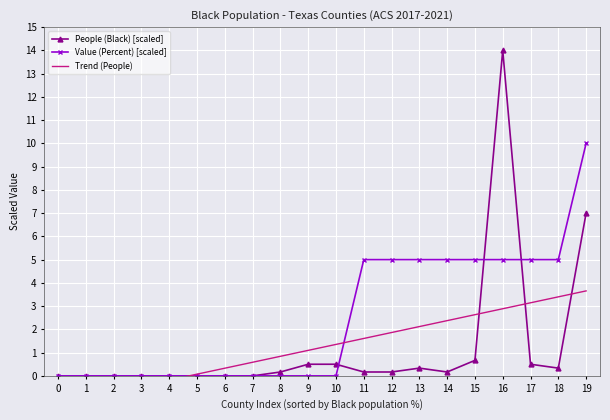

What is the value of the People (Black) [scaled] point at the 10th from the left?

0.5